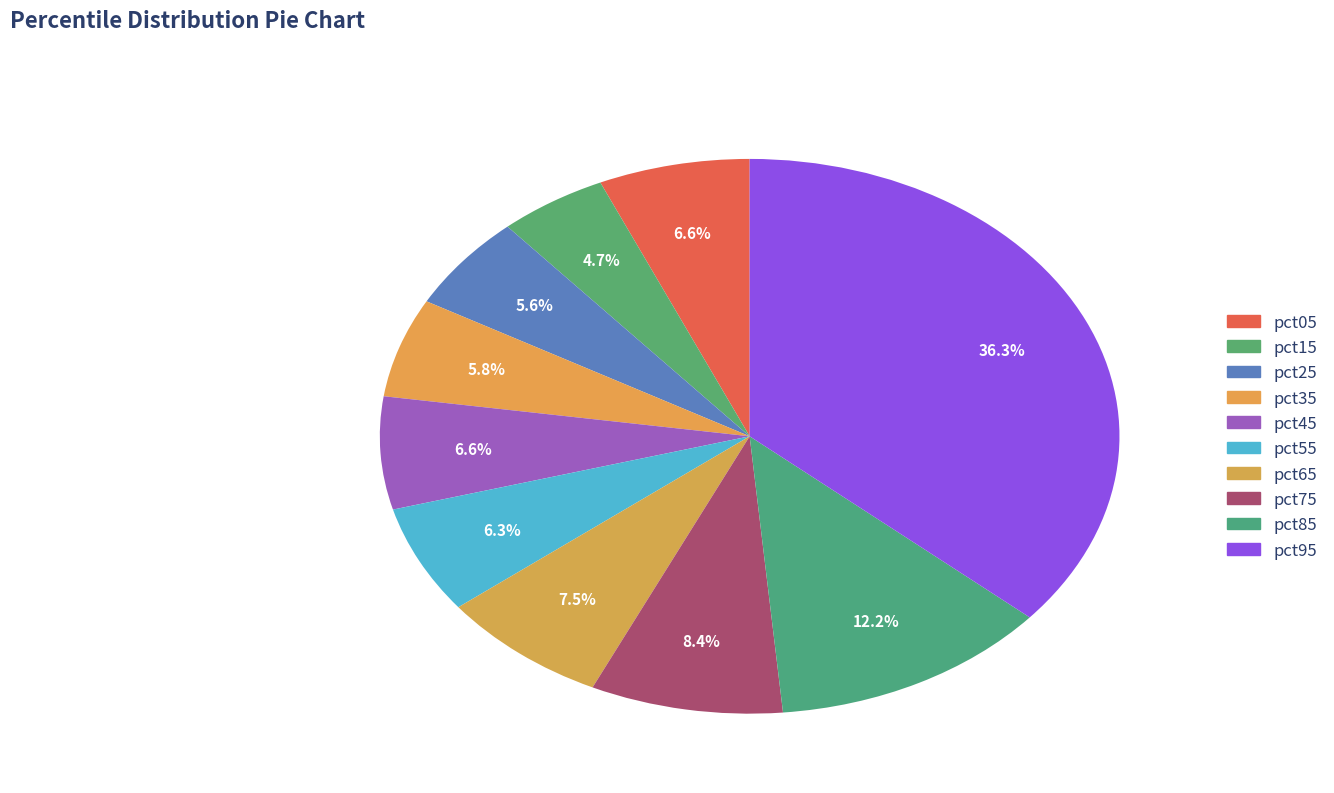

How many segments does this pie chart have?

10